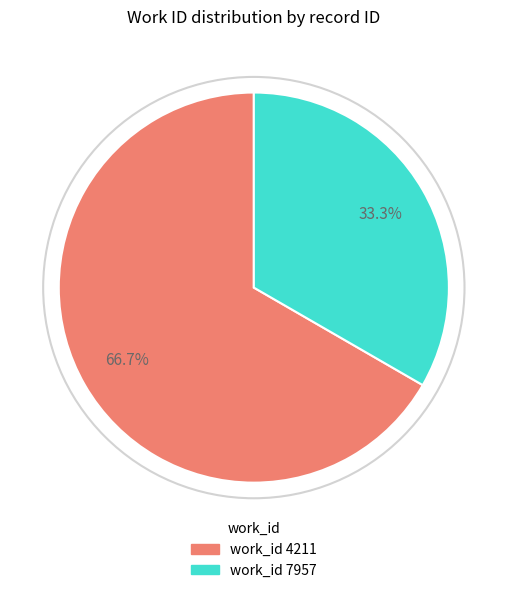

Does any single category account for the majority?

Yes